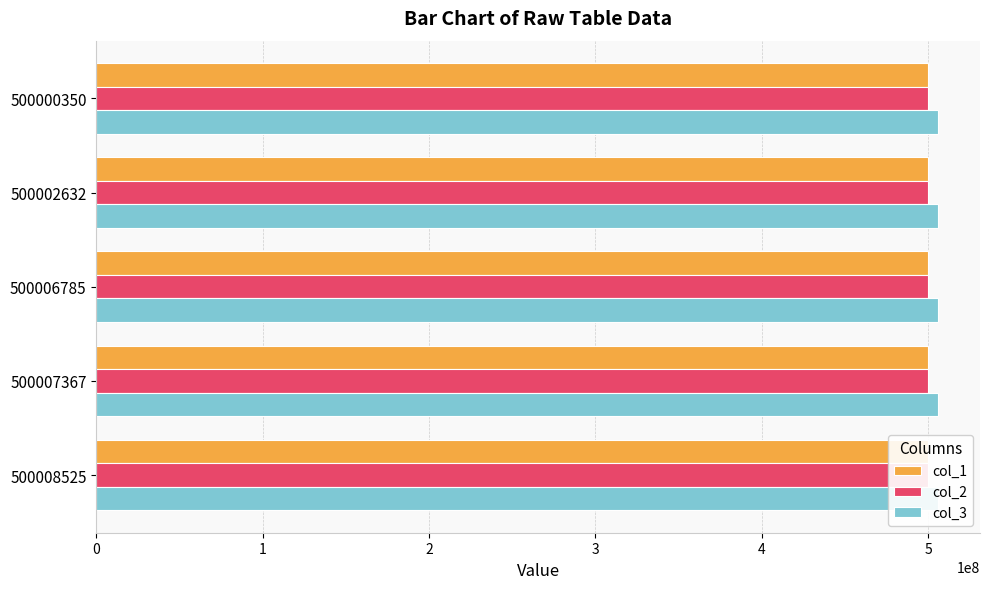

At how many categories does at least one series exceed 501298050?

5